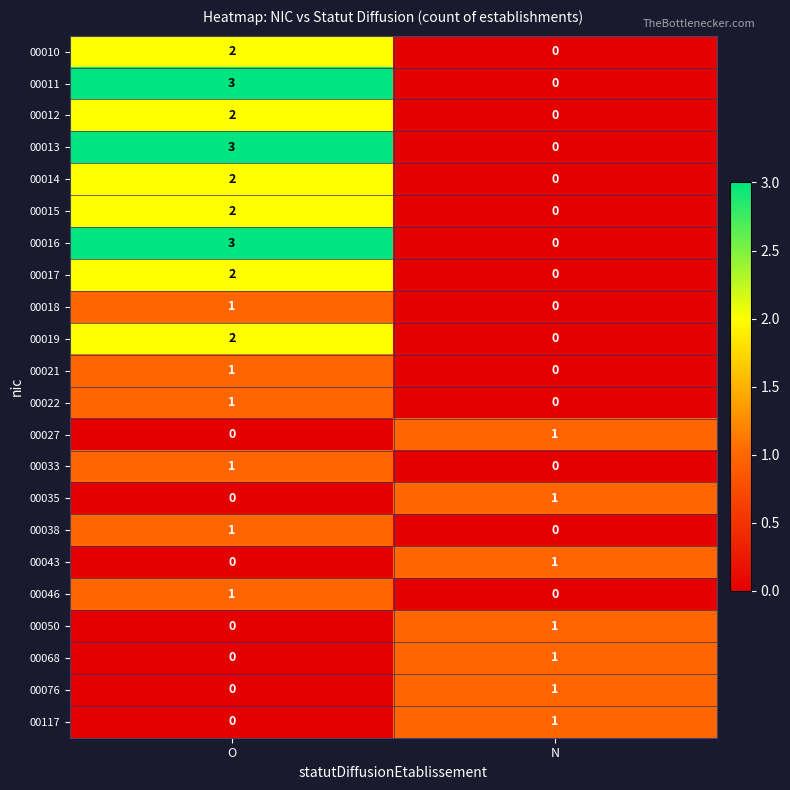

Is it true that 00043 equals 0 at O?

True